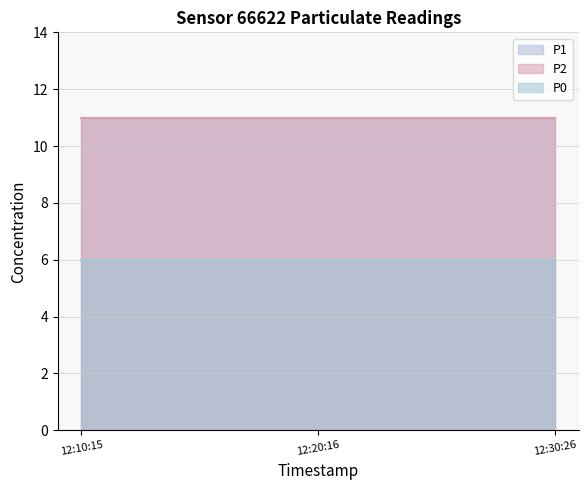

What are all the series names shown in the legend?

P1, P2, P0